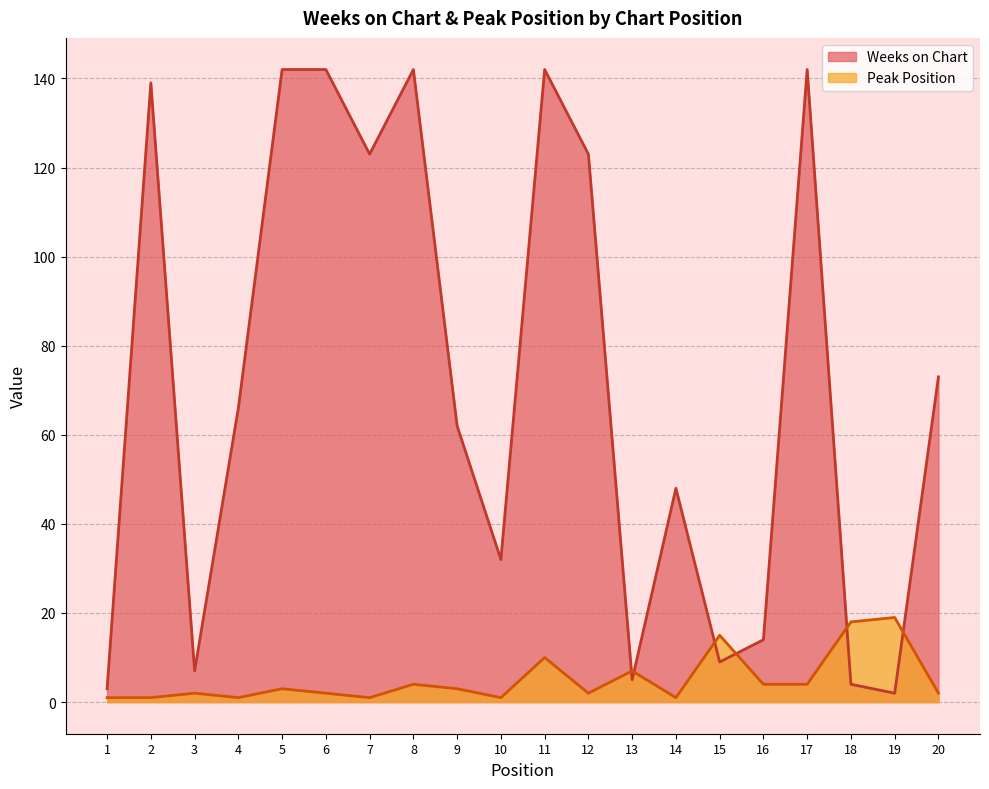

What are all the series names shown in the legend?

Weeks on Chart, Peak Position